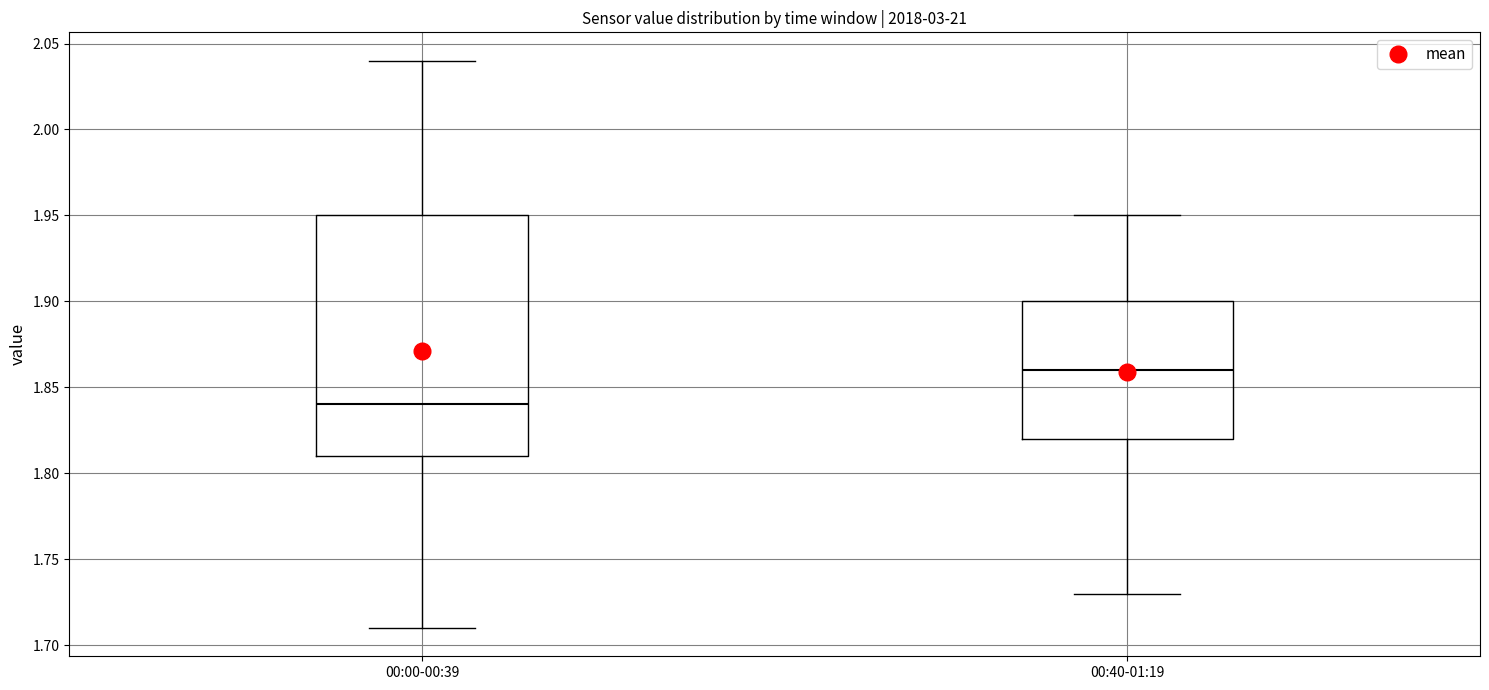

Reading left to right, transcribe this box plot: for each box, give where its median line is, the range the box spans, and where its two whiskers end, as read against the y-axis. The values are not printed on the chart, so give them approximately, as read against the axis.

00:00-00:39: median 1.84, box 1.81 to 1.95, whiskers 1.71 to 2.04
00:40-01:19: median 1.86, box 1.82 to 1.90, whiskers 1.73 to 1.95